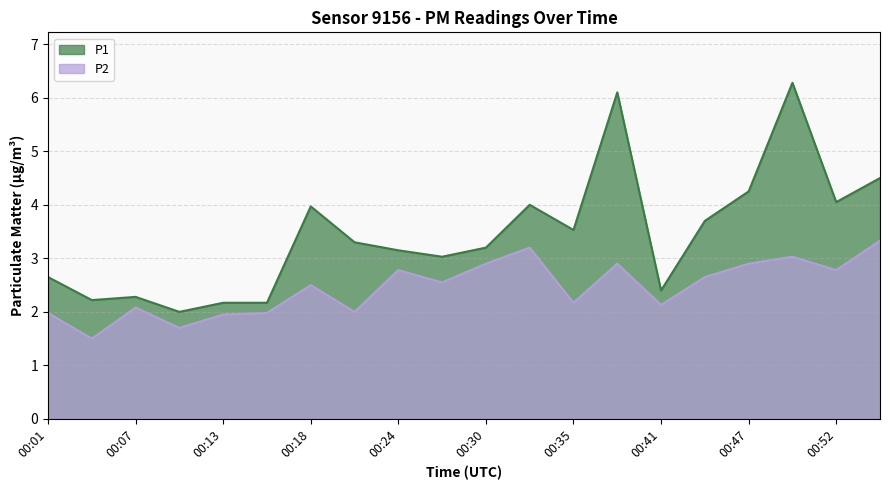

The value of P1 at 00:55 is 4.5. True or false?

True